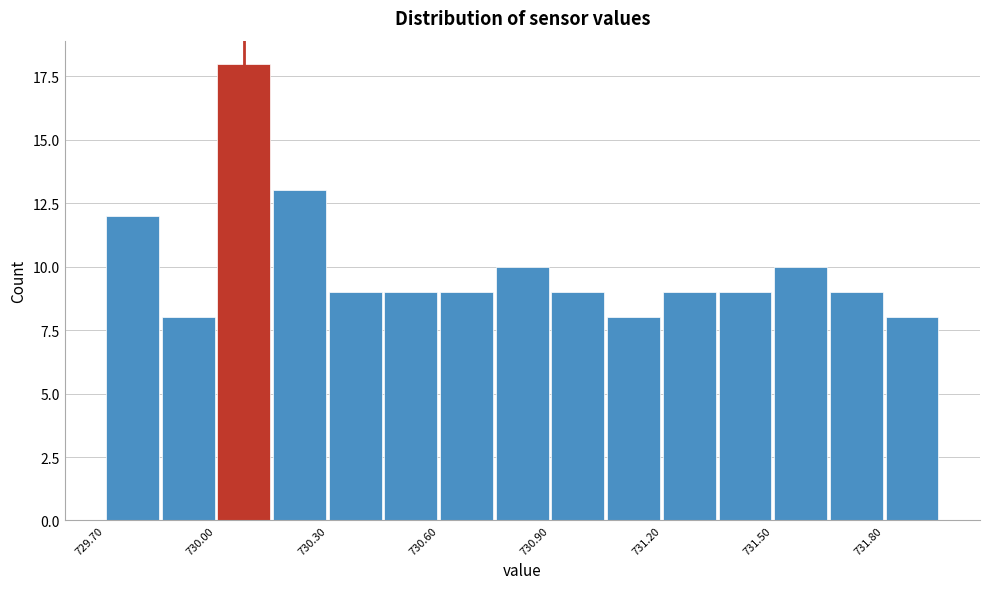

Read against the x-axis, roughly where is the centre of the tallest bar?

730.10